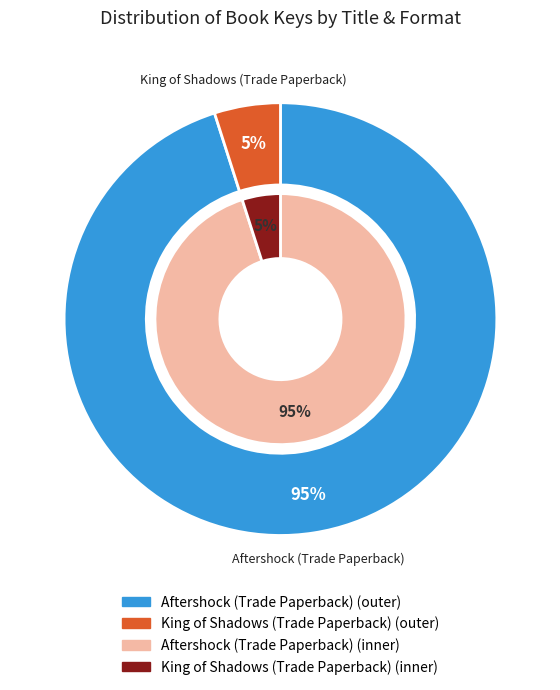

Is there a majority slice in this chart?

Yes